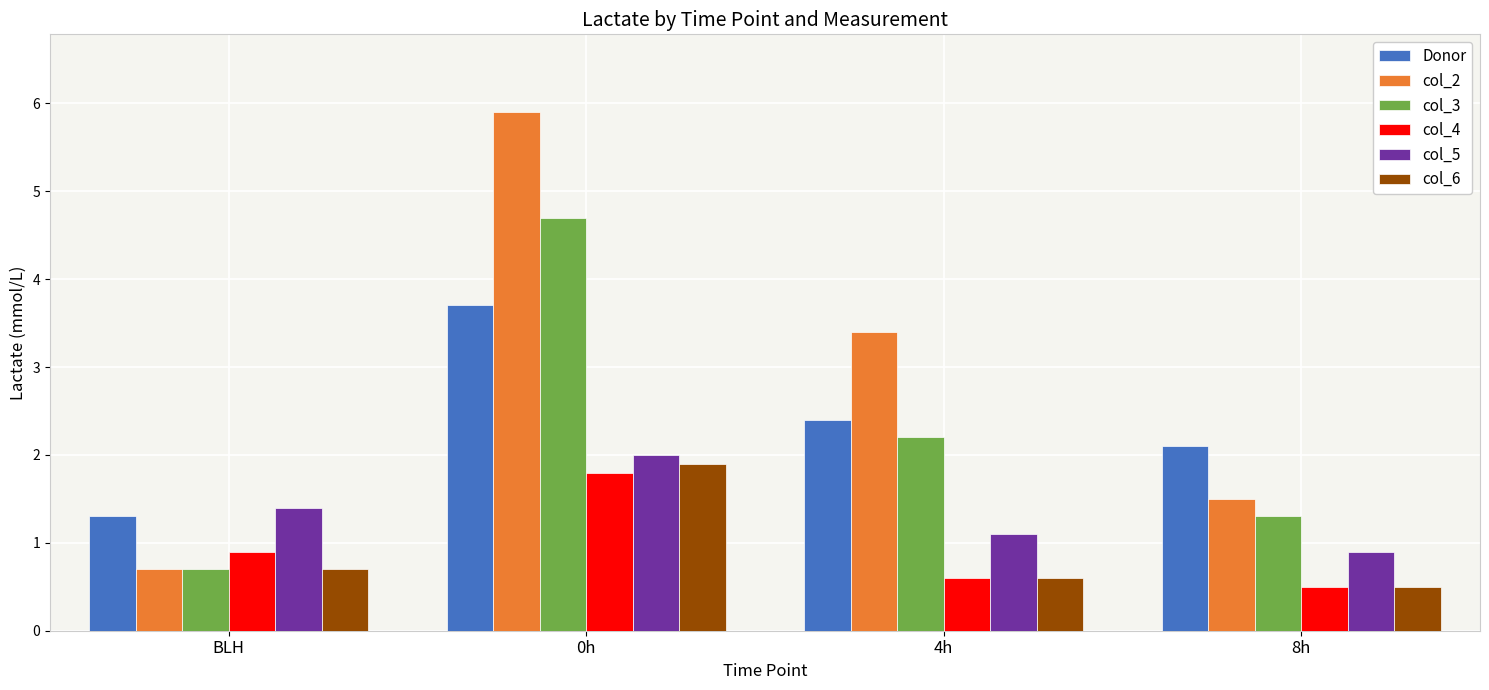

What is the difference between the highest and lowest values at BLH?

0.7